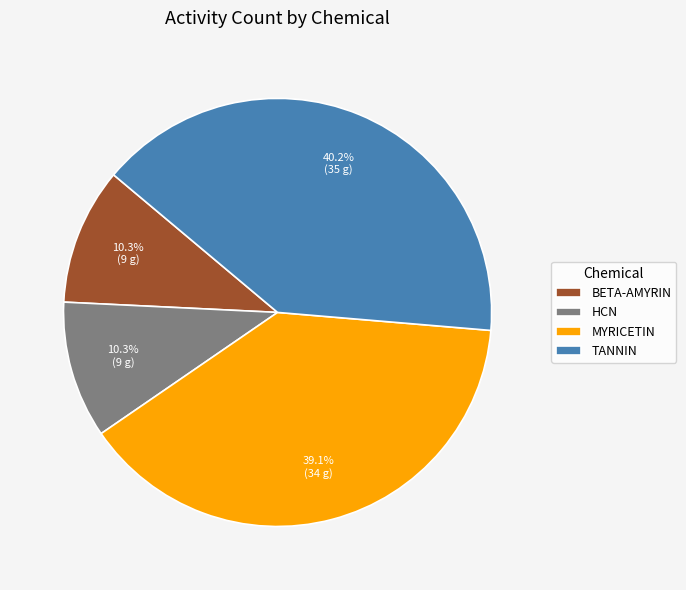

What is the ratio of the value at HCN to the value at MYRICETIN?

0.3